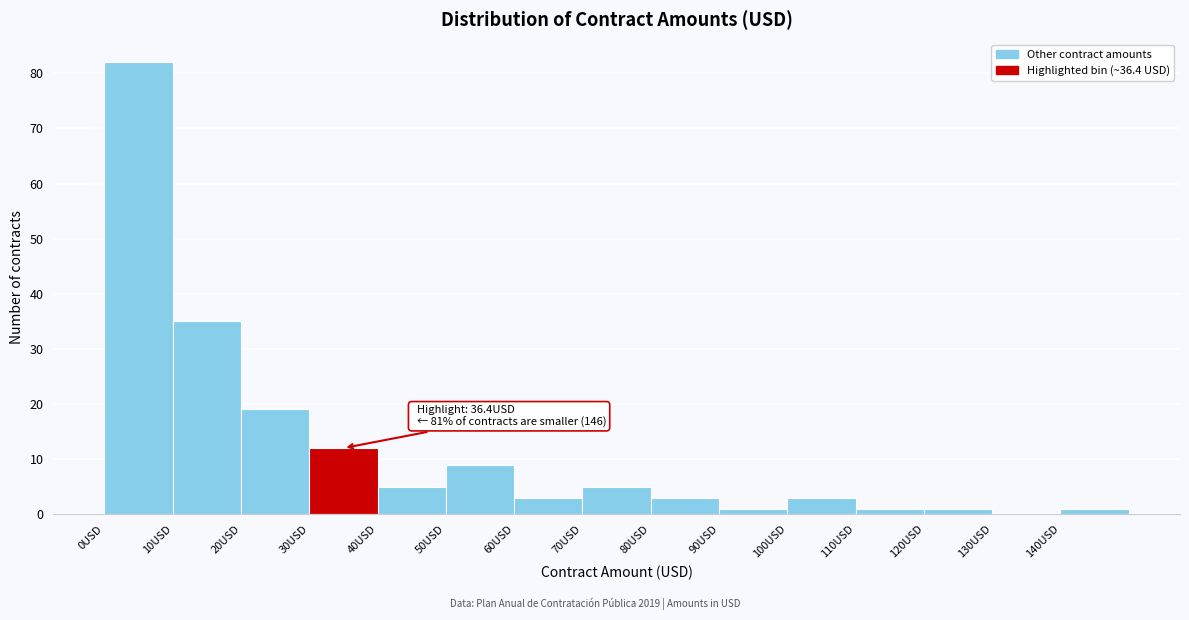

Over which range of the x-axis is the bar tallest?

0 to 10